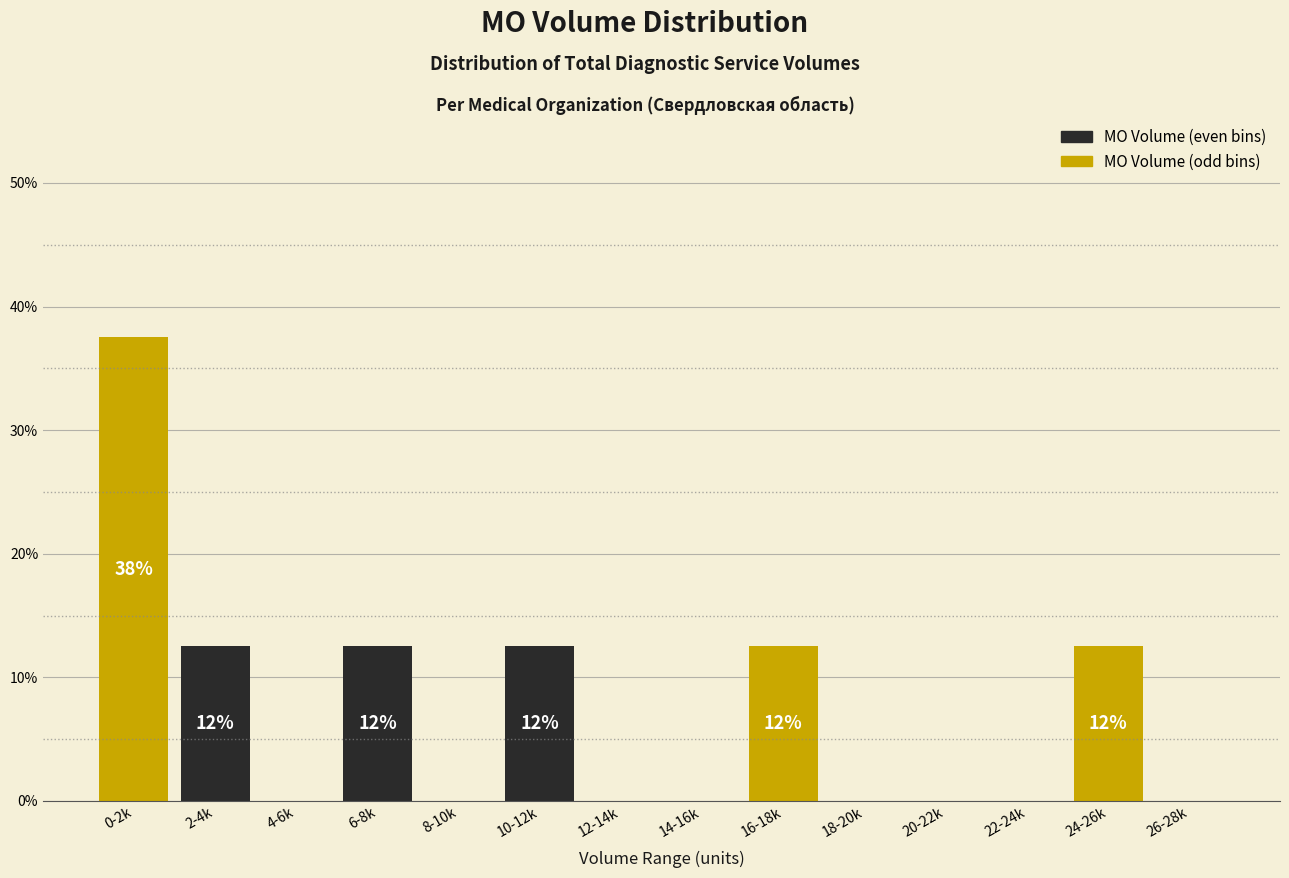

Reading right to left, list all the values displayed in this chart.

26-28k=0.0	24-26k=12.5	22-24k=0.0	20-22k=0.0	18-20k=0.0	16-18k=12.5	14-16k=0.0	12-14k=0.0	10-12k=12.5	8-10k=0.0	6-8k=12.5	4-6k=0.0	2-4k=12.5	0-2k=37.5